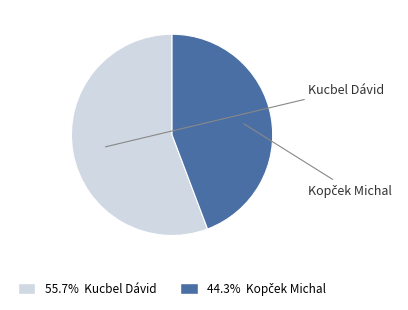

What is the total percentage of Kucbel Dávid and Kopček Michal?

100.0%